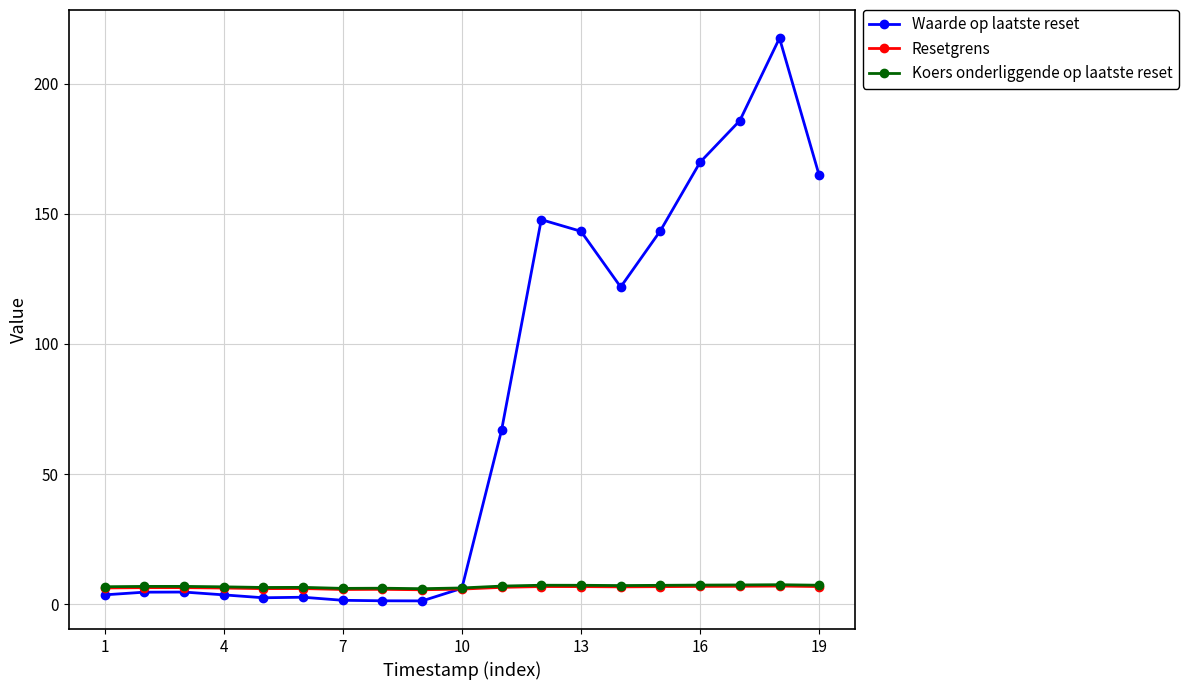

Which series has the largest total across all categories?

Waarde op laatste reset